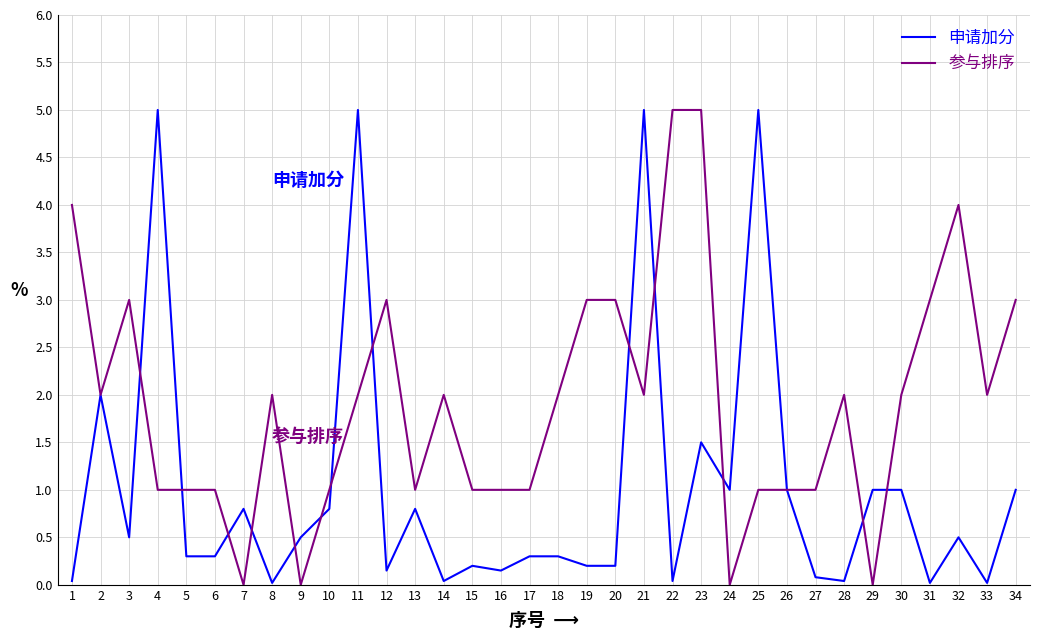

What is the sum of the 参与排序 values at 28 and 11?

4.0